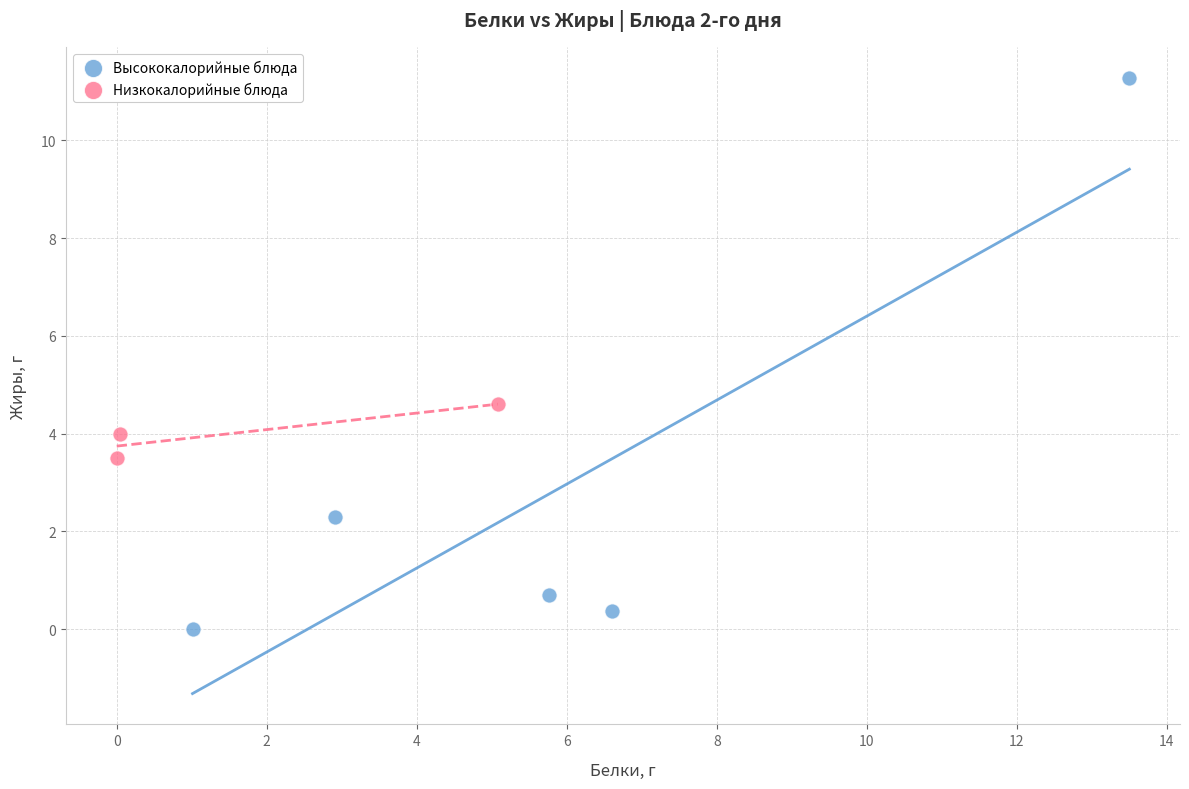

Which series reaches the maximum Y coordinate?

Высококалорийные блюда